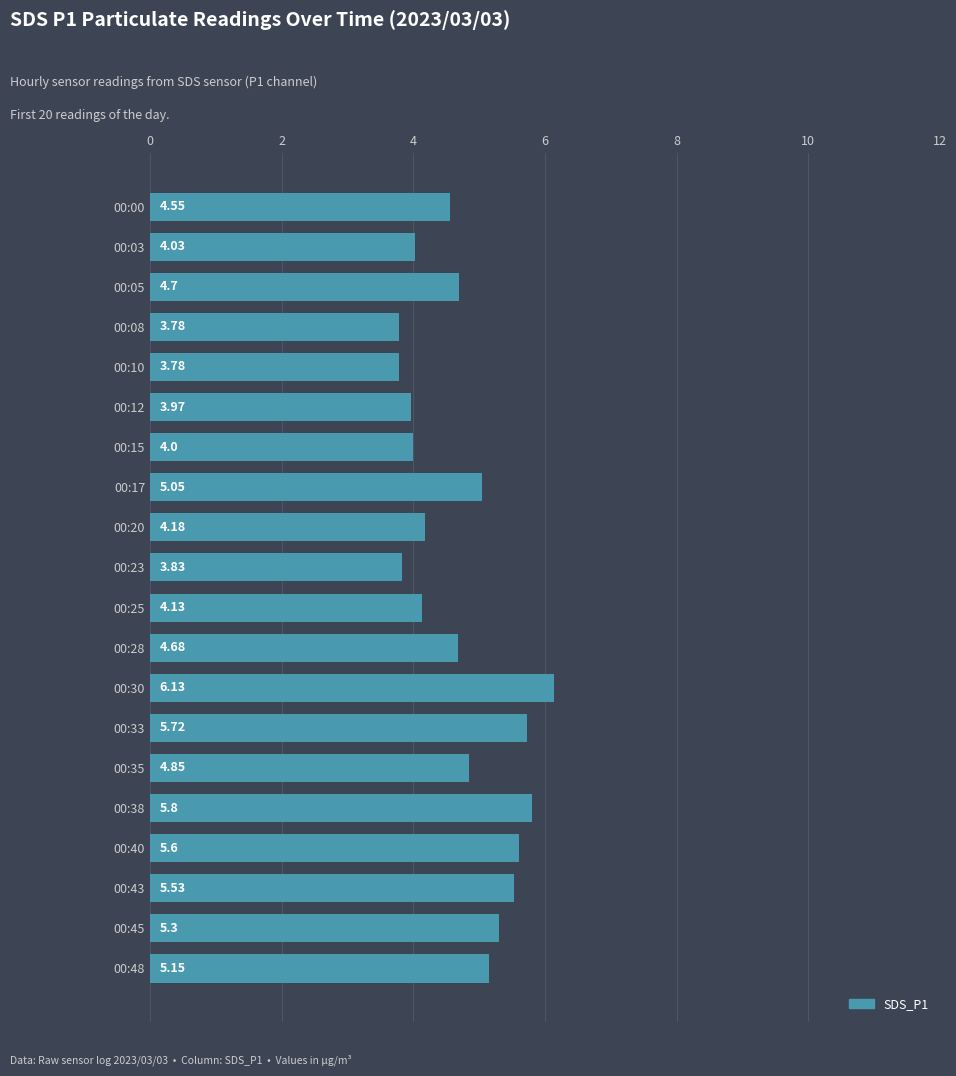

What is the difference between the values at 00:48 and 00:43?

0.4